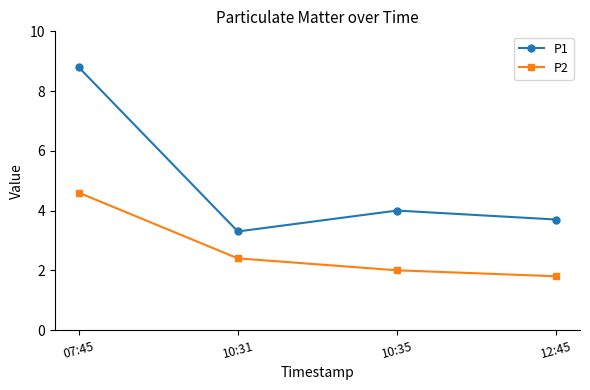

What position from the left is 10:35?

3